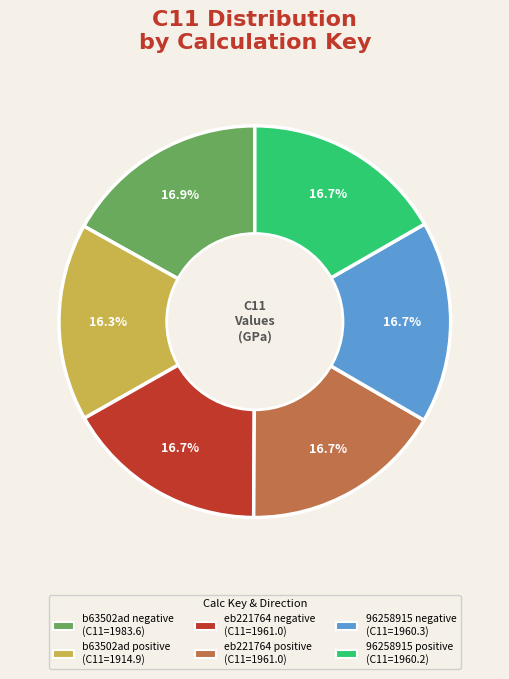

What is the ratio of the value at eb221764 positive to the value at 96258915 negative?

1.0